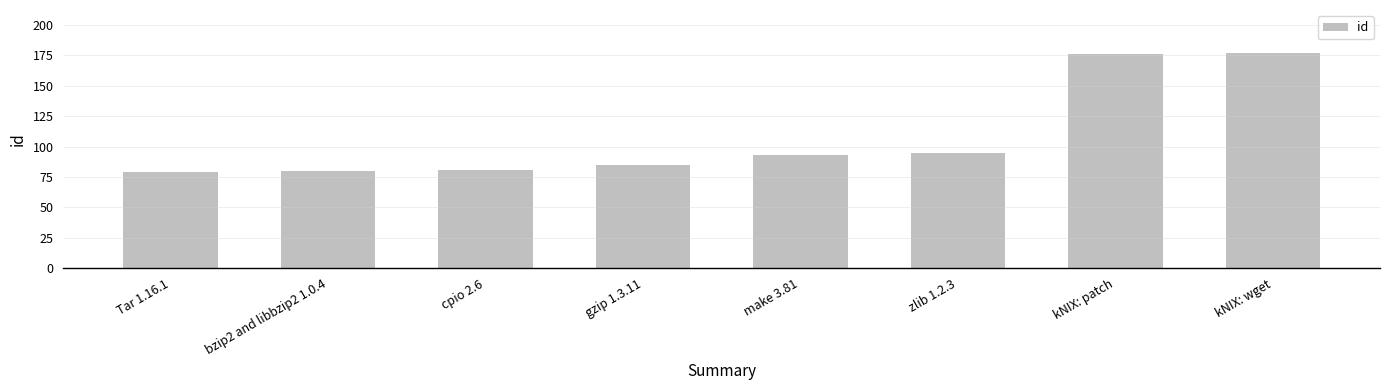

What is the sum of all values?

866